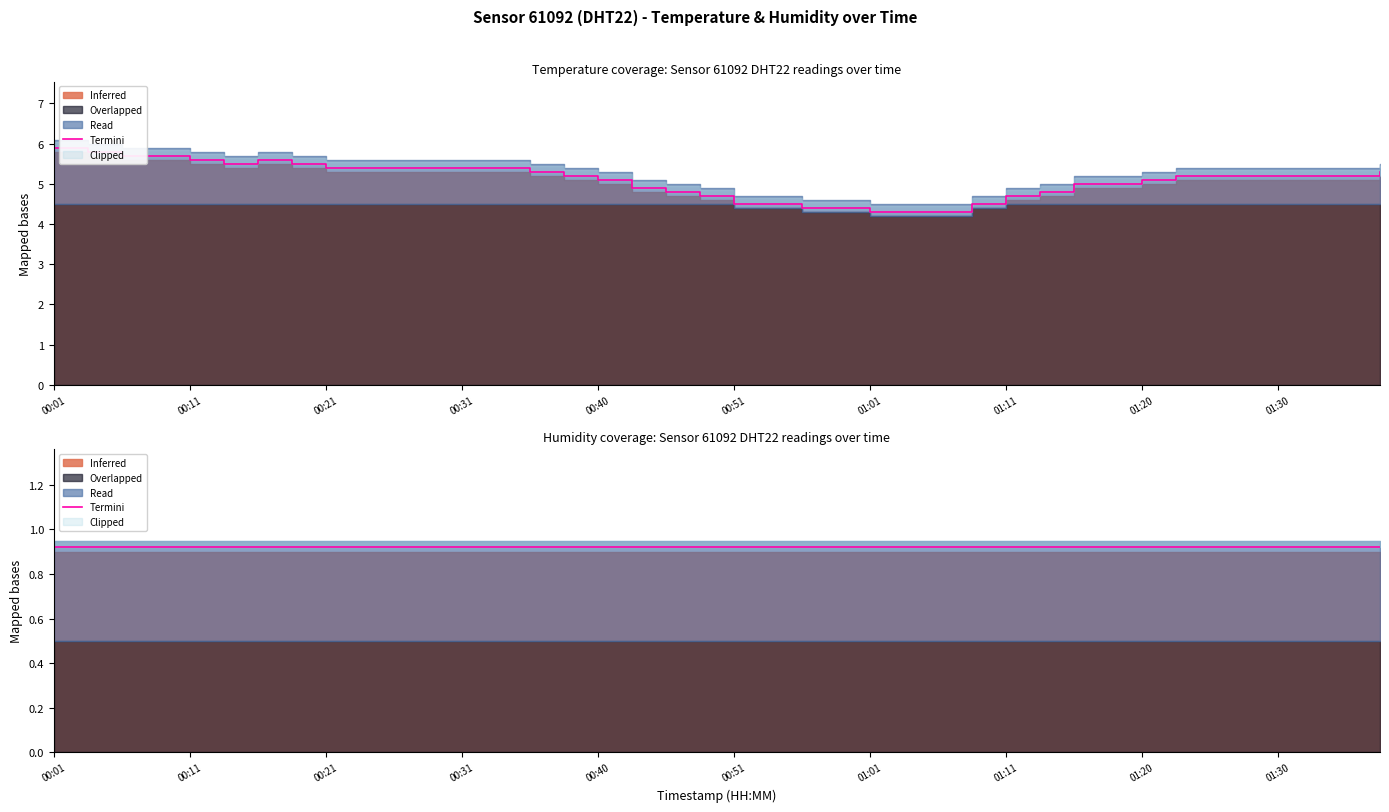

Does the chart have visible grid lines?

No